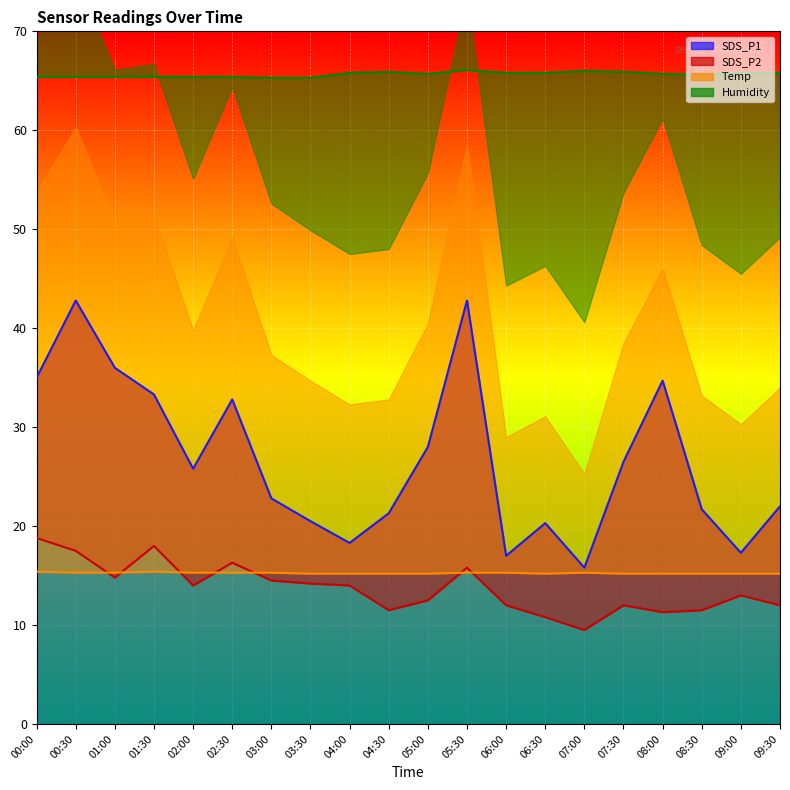

At which category is the sum across all series the highest?

00:30